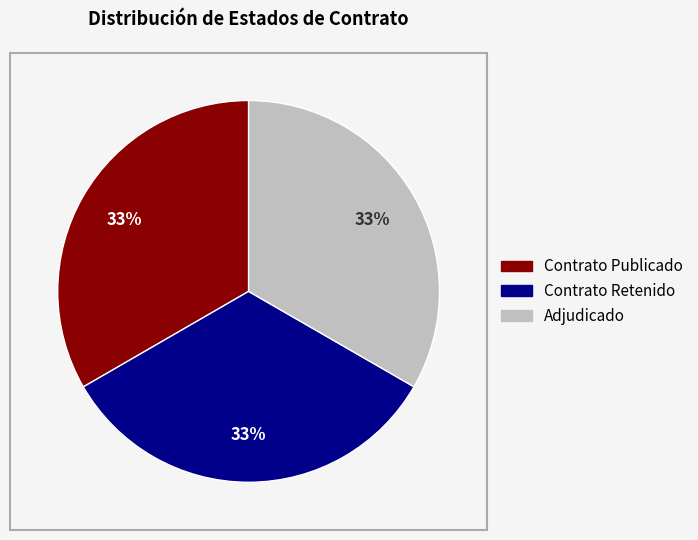

Count the number of slices in the pie.

3